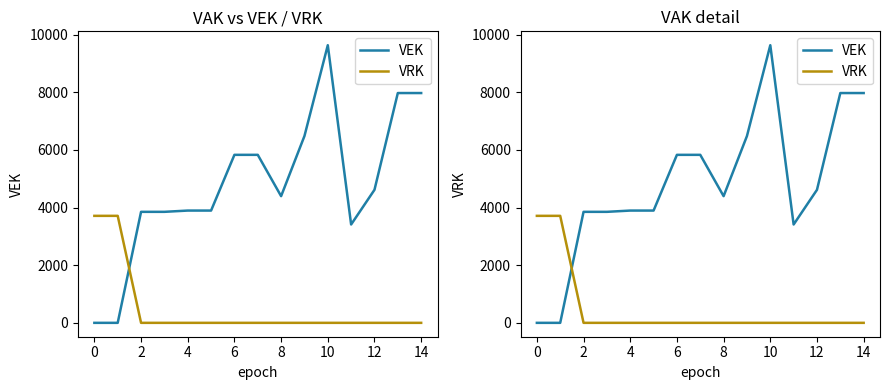

What is the sum of the VRK values at 0 and 4?

3711